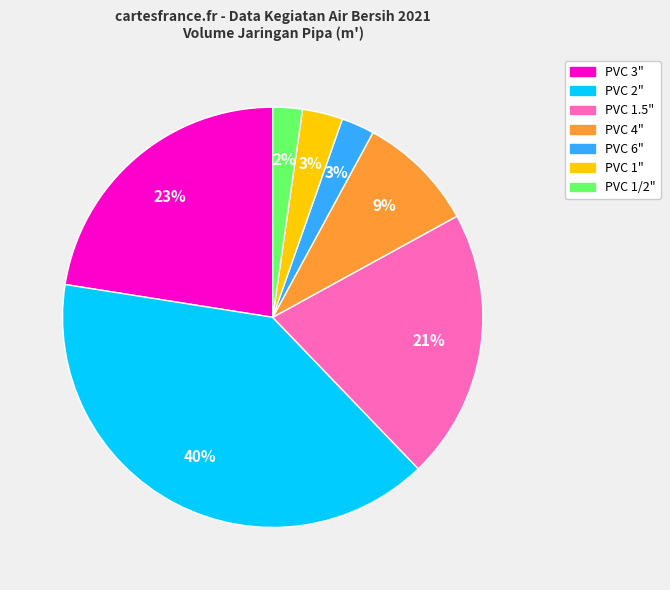

Does any single category account for the majority?

No